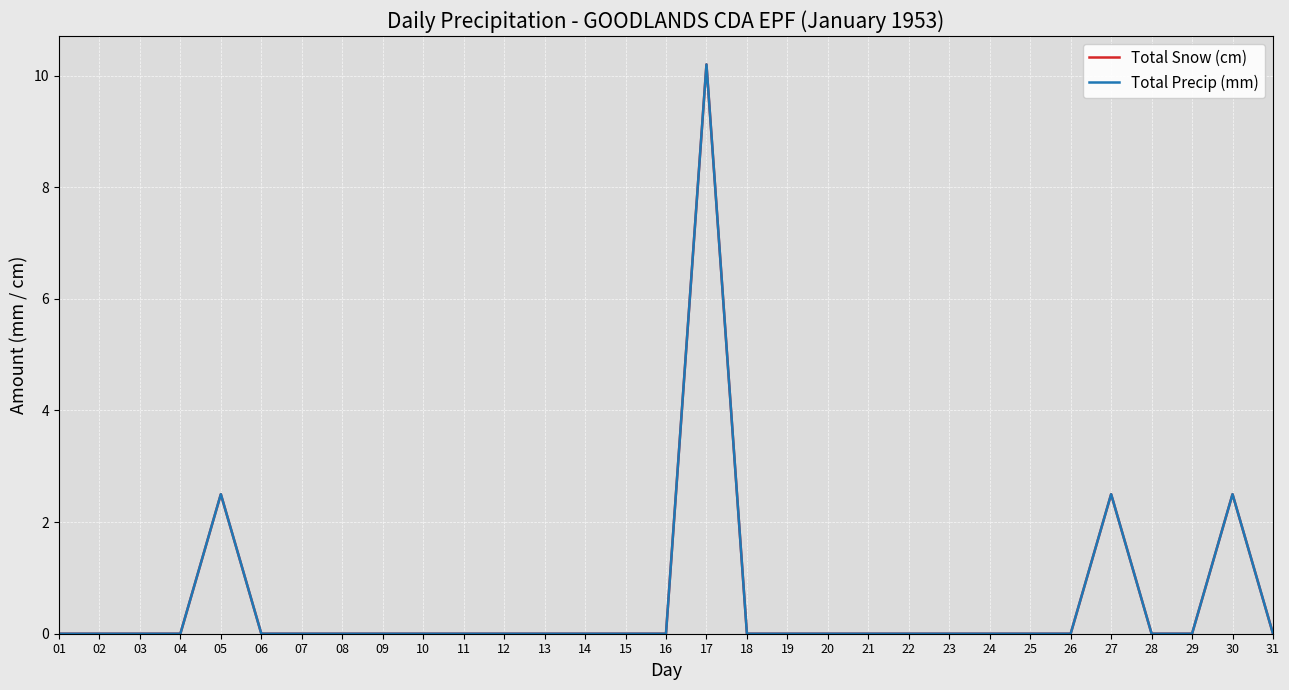

Does the chart display data point markers on the line(s)?

No